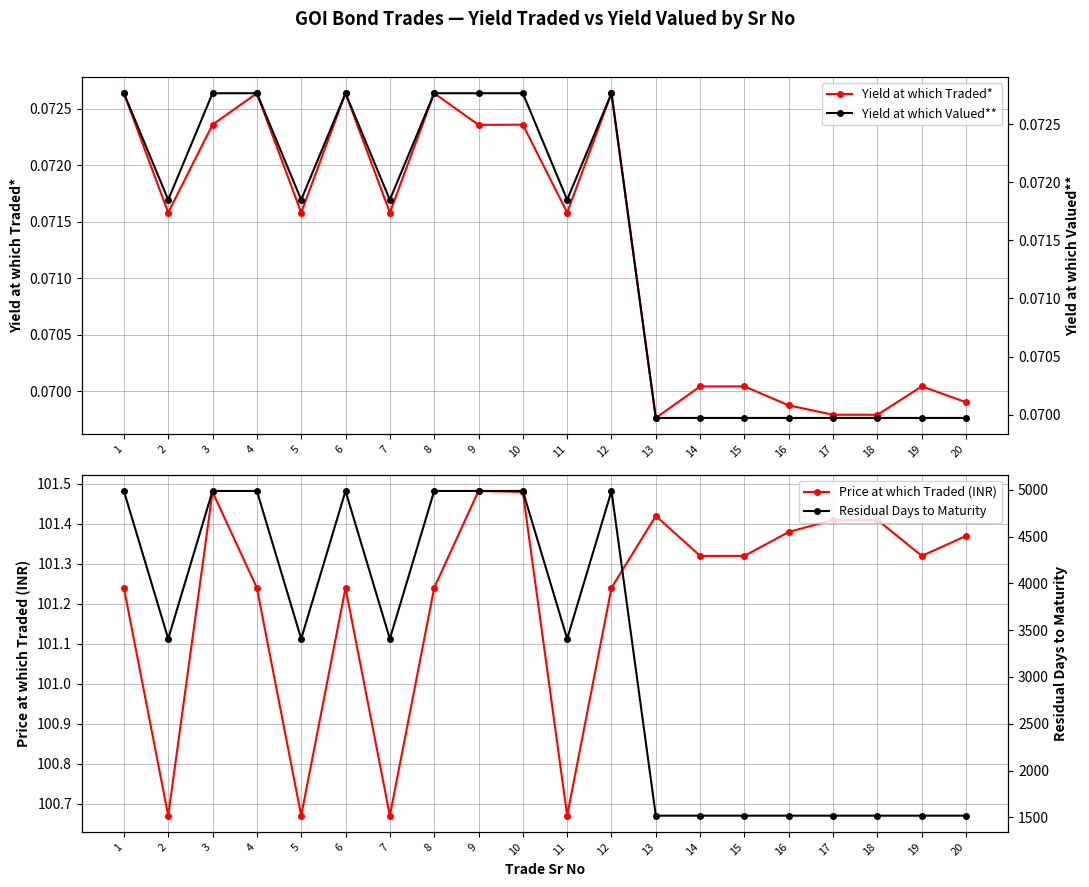

Count the number of data series in this chart.

4